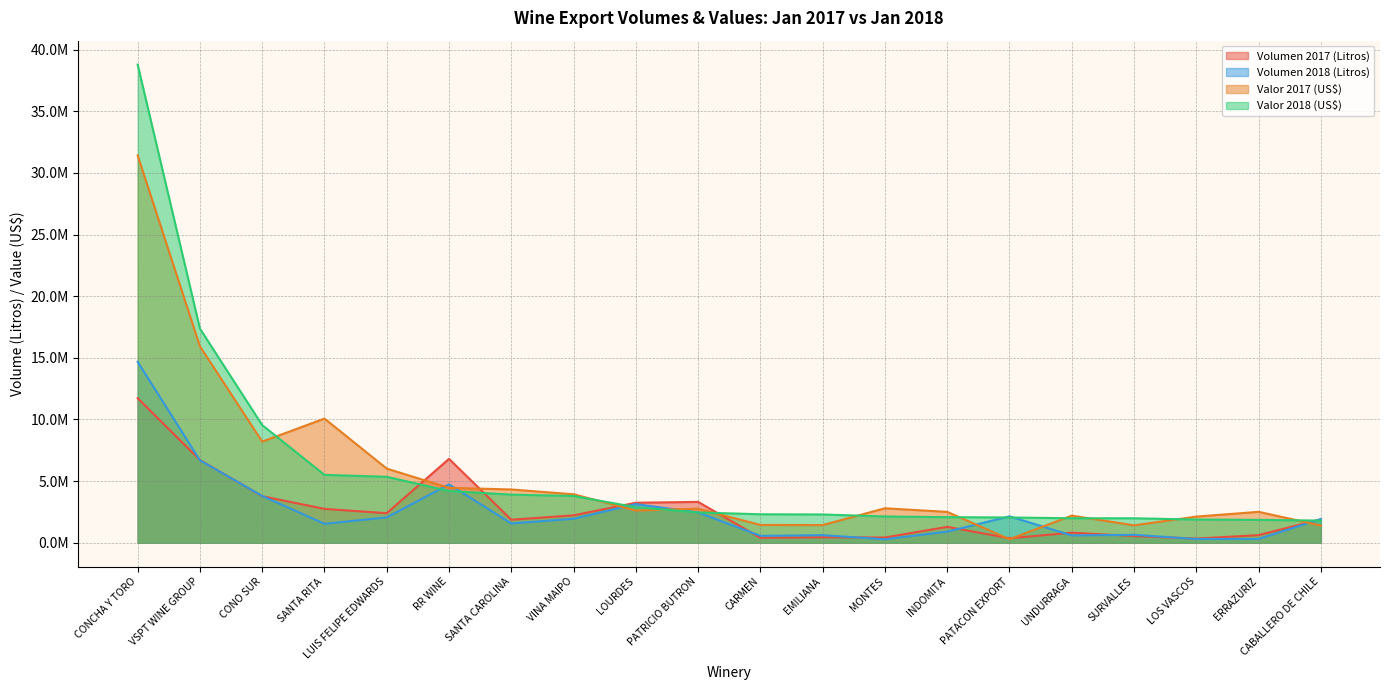

Reading right to left, what are all the values shown in this chart?

Volumen 2017 (Litros): 1896000	611856	331399	539260	808911	358000	1286336	418617	436580	393003	3308000	3239612	2217635	1863434	6801747	2394200	2741981	3770870	6705006	11720888
Volumen 2018 (Litros): 1920000	298138	297292	637048	588564	2136000	896785	274899	610224	554810	2448000	3132732	1939402	1557280	4729549	2051516	1530581	3789934	6683157	14673396
Valor 2017 (US$): 1390203	2502488	2115198	1407207	2193458	279373	2497413	2791049	1427701	1437503	2753520	2608148	3926647	4316574	4449728	6008626	10068765	8198606	15931134	31419752
Valor 2018 (US$): 1791651	1851664	1877140	1978923	1981324	2043715	2071805	2125345	2288390	2303530	2451888	2875478	3789245	3899543	4192880	5344586	5501179	9539095	17367372	38794080